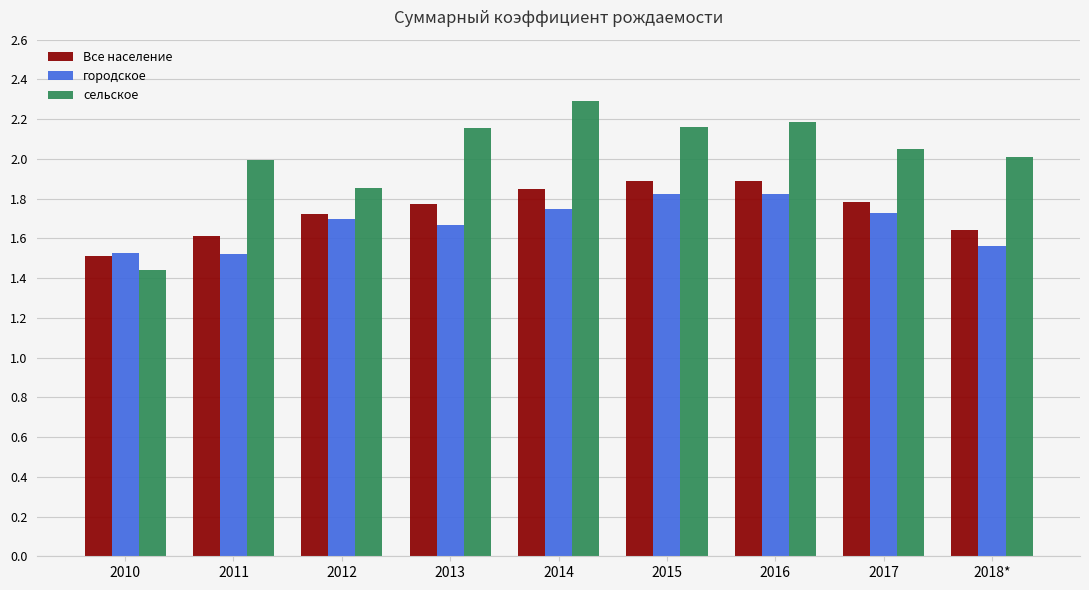

Is it true that сельское equals 2.0 at 2011?

True